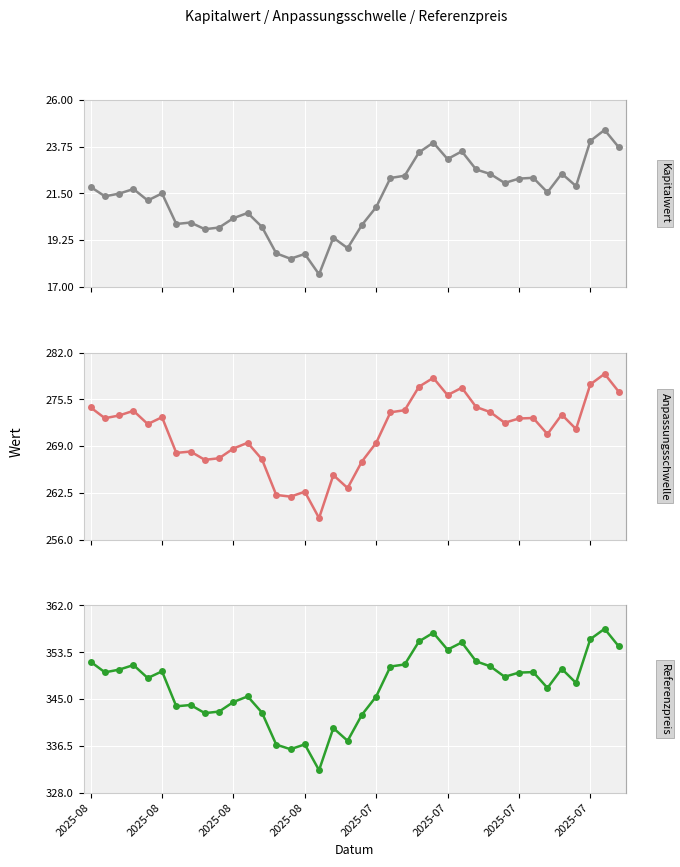

At which category is the sum across all series the highest?

36